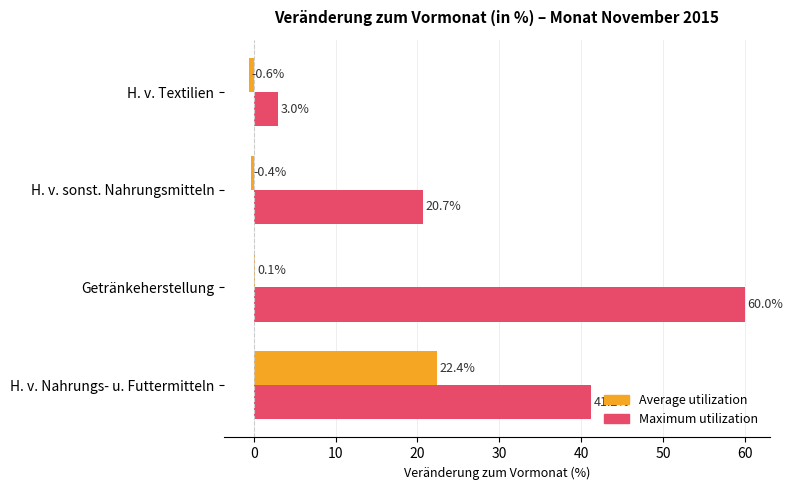

Which series changed the most between Getränkeherstellung and H. v. Textilien?

Maximum utilization